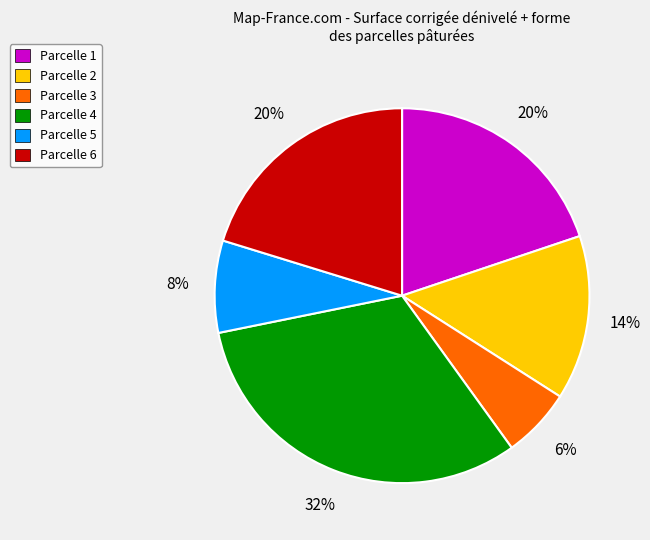

What percentage is the Parcelle 1 slice, to the nearest percent?

20%